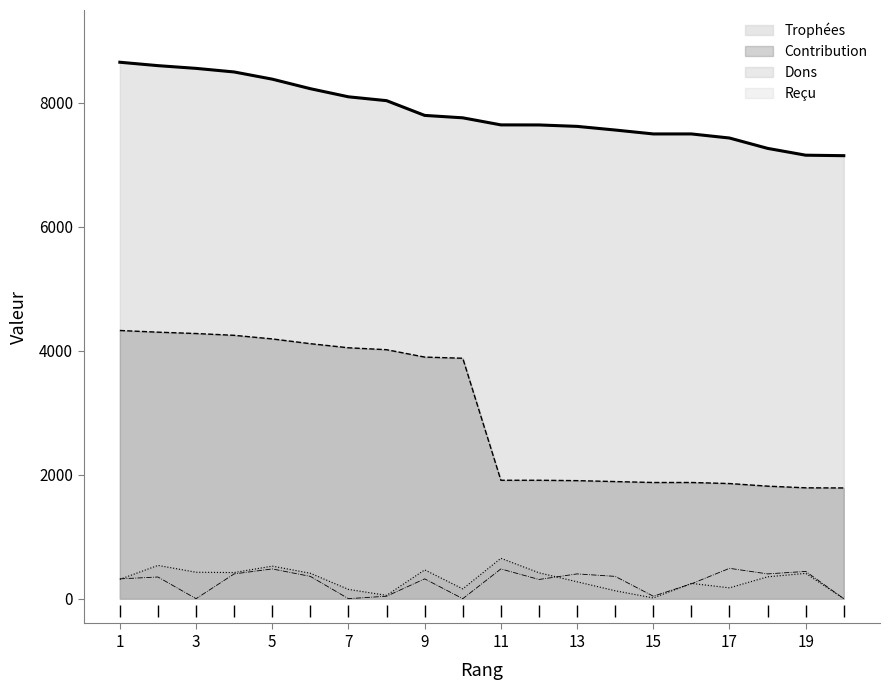

What is the value of the Reçu point at the 13th from the left?

400